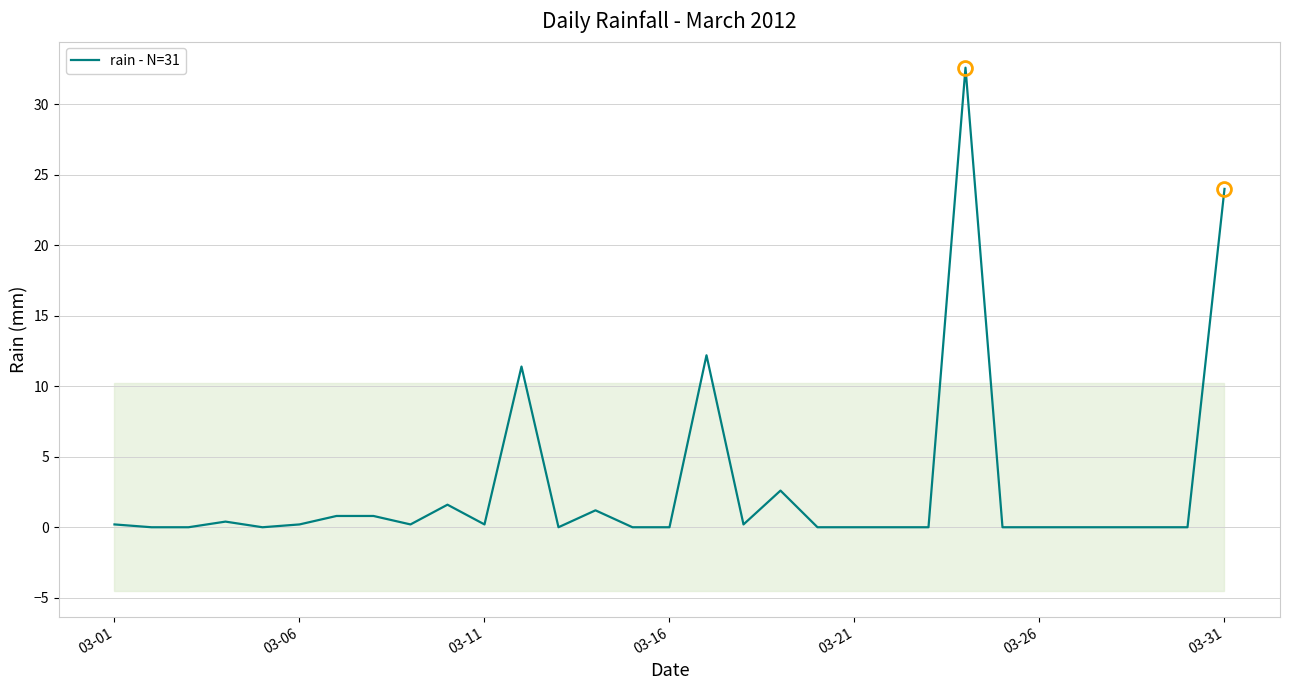

Read the value at 11.

11.4